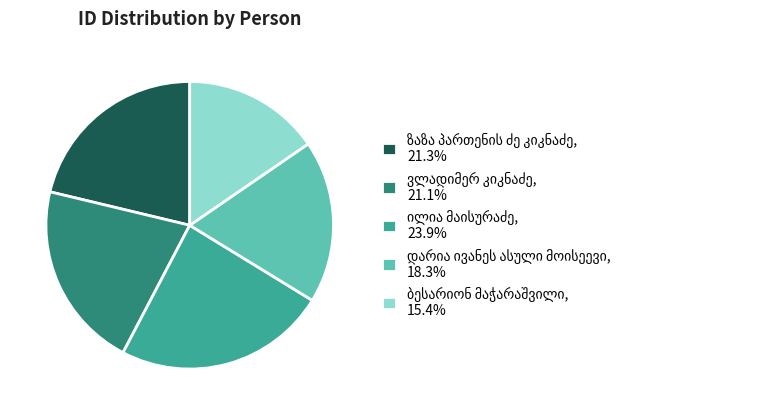

Does any single category account for the majority?

No